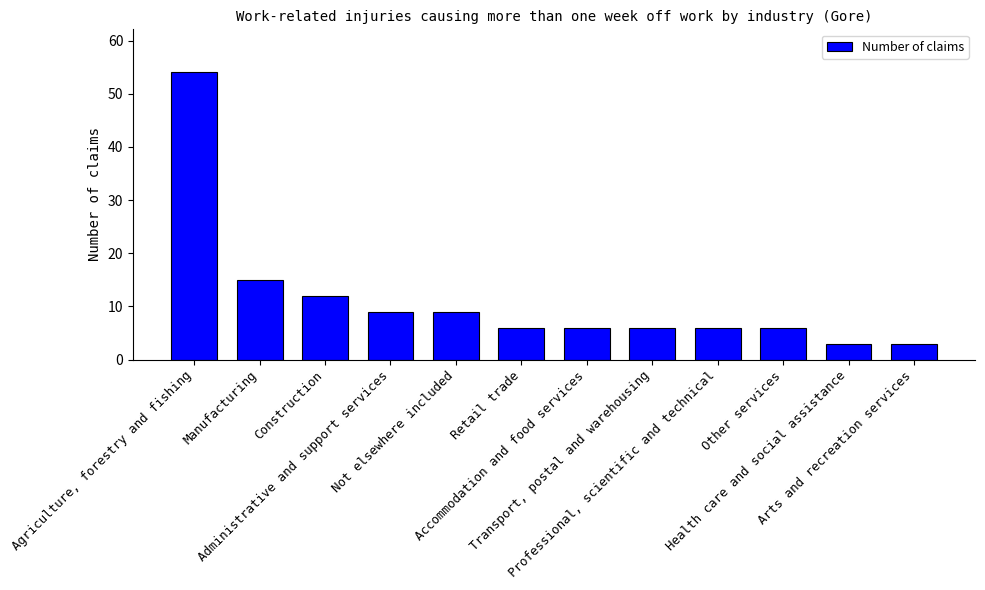

Reading left to right, extract all data points from this chart.

54	15	12	9	9	6	6	6	6	6	3	3